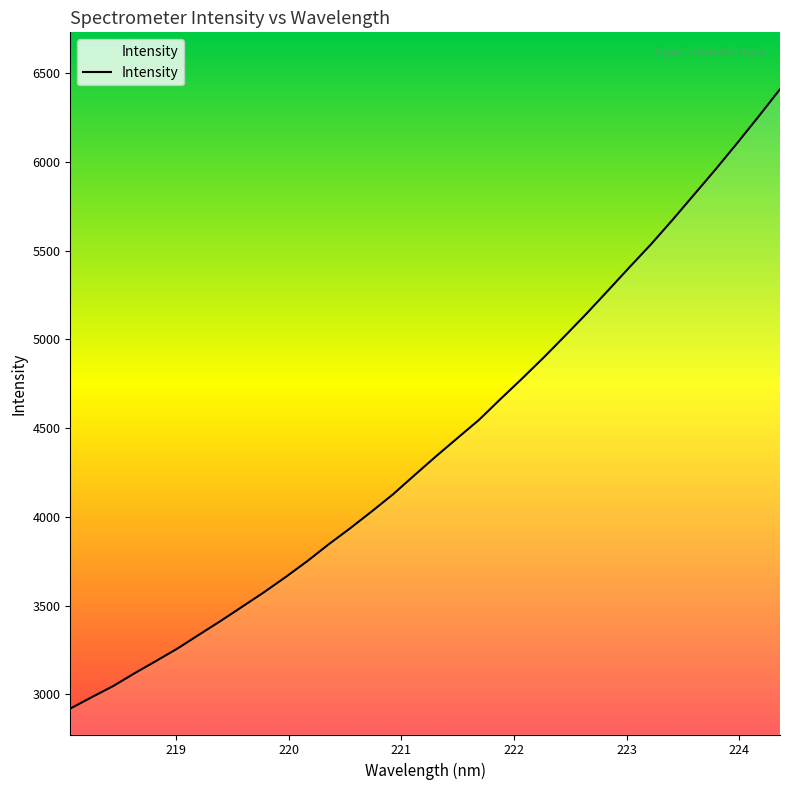

What is the difference between the maximum and minimum values?

3489.5